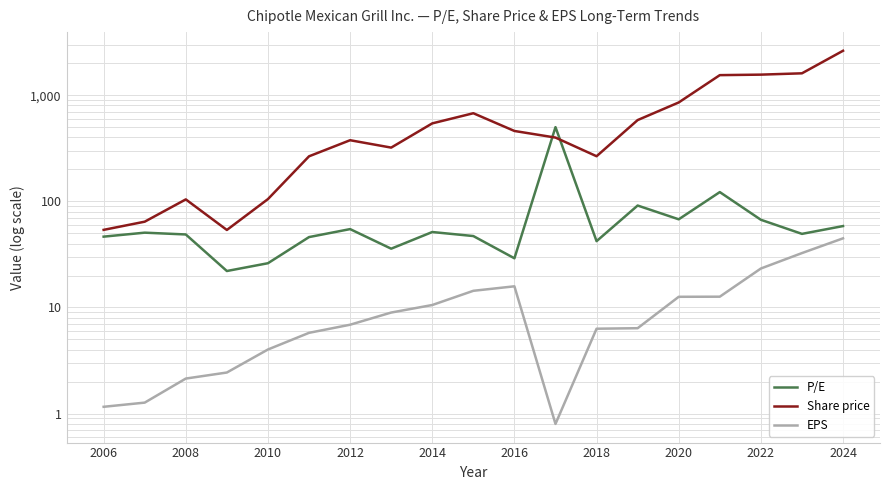

Which series changed the most between 2008 and 2022?

Share price